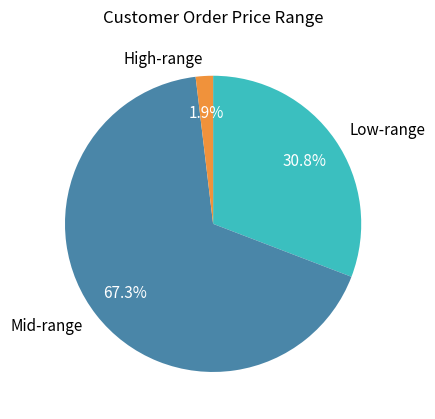

Which slice is the smallest?

High-range